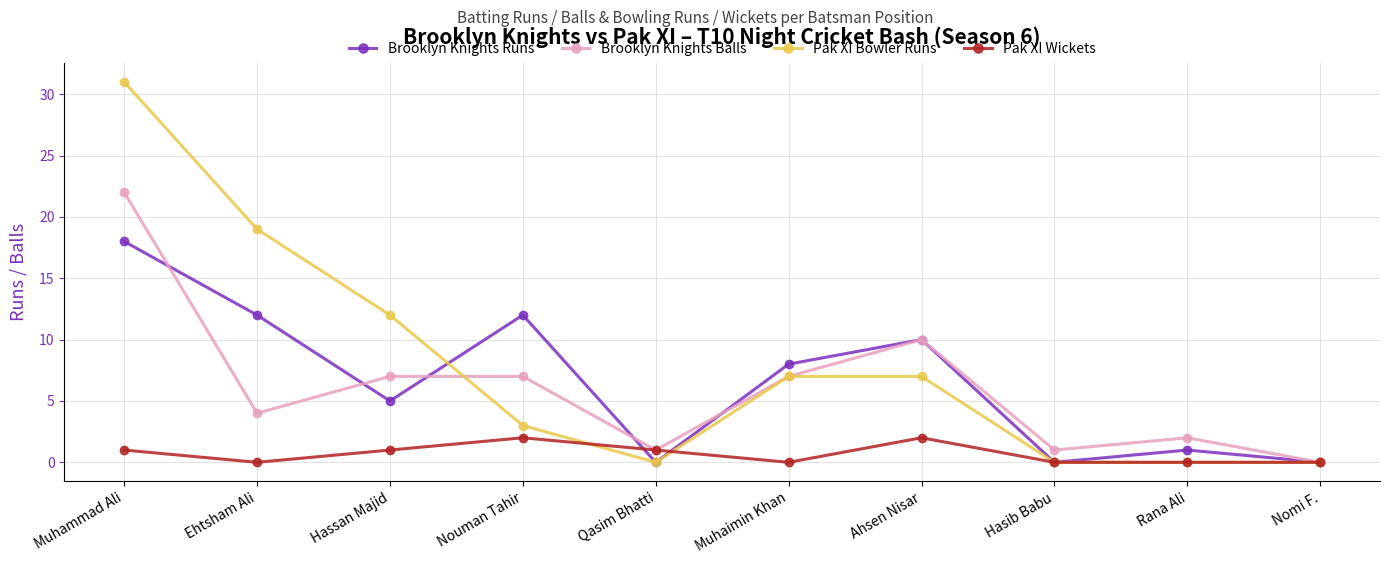

Reading left to right, transcribe all the data shown in this chart.

Brooklyn Knights Runs: 18	12	5	12	0	8	10	0	1	0
Brooklyn Knights Balls: 22	4	7	7	1	7	10	1	2	0
Pak XI Bowler Runs: 31	19	12	3	0	7	7	0	0	0
Pak XI Wickets: 1	0	1	2	1	0	2	0	0	0